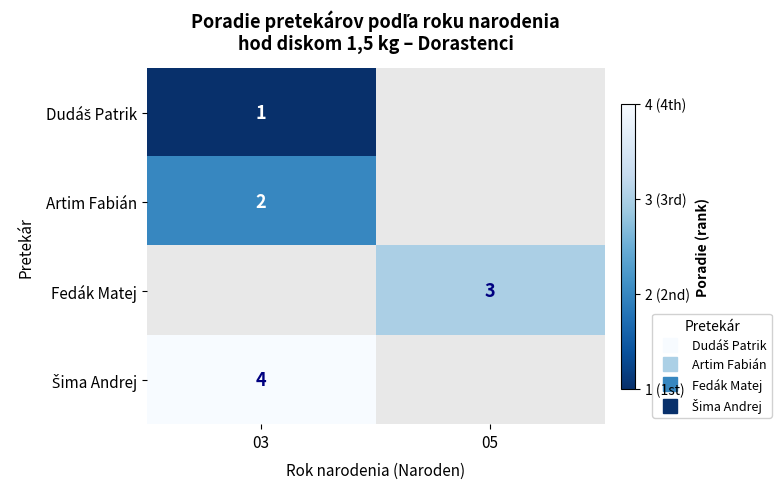

The value of Dudáš Patrik at 03 is 1.6. True or false?

False